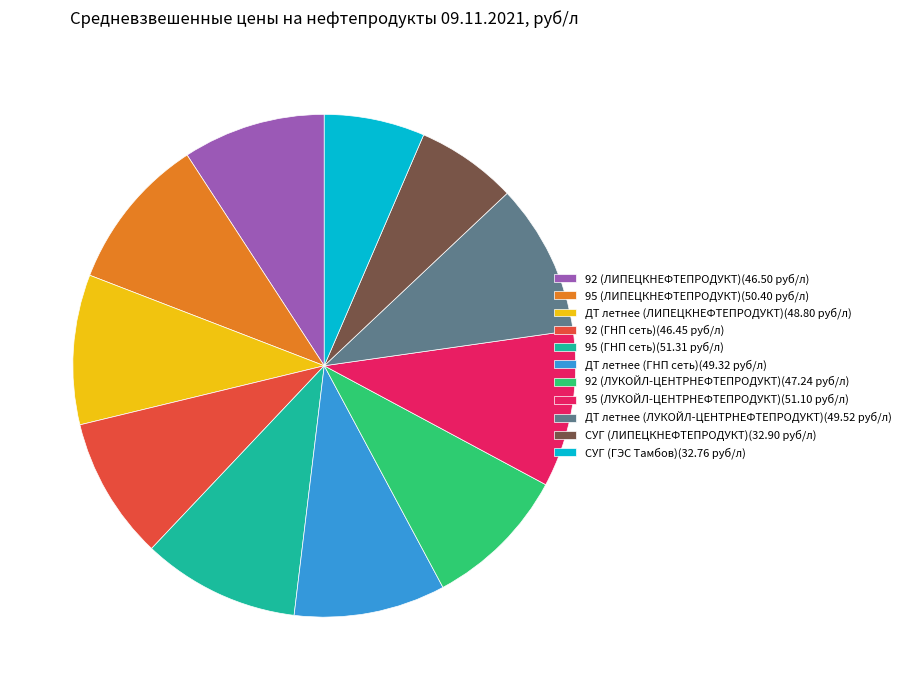

How many slices are in this pie chart?

11